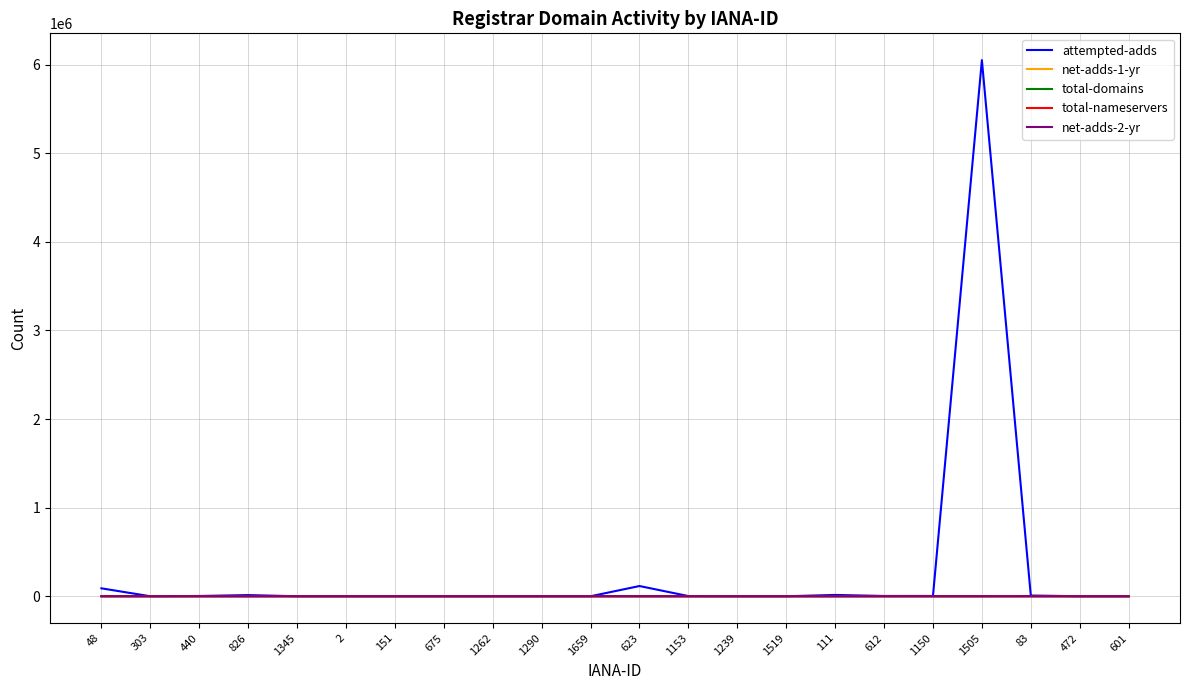

What is the difference between the maximum and minimum values in the total-nameservers series?

65